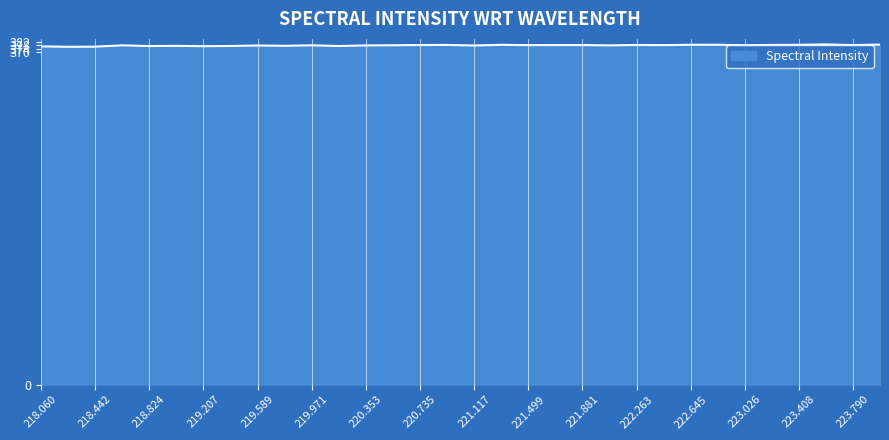

What is the average value?

377.8